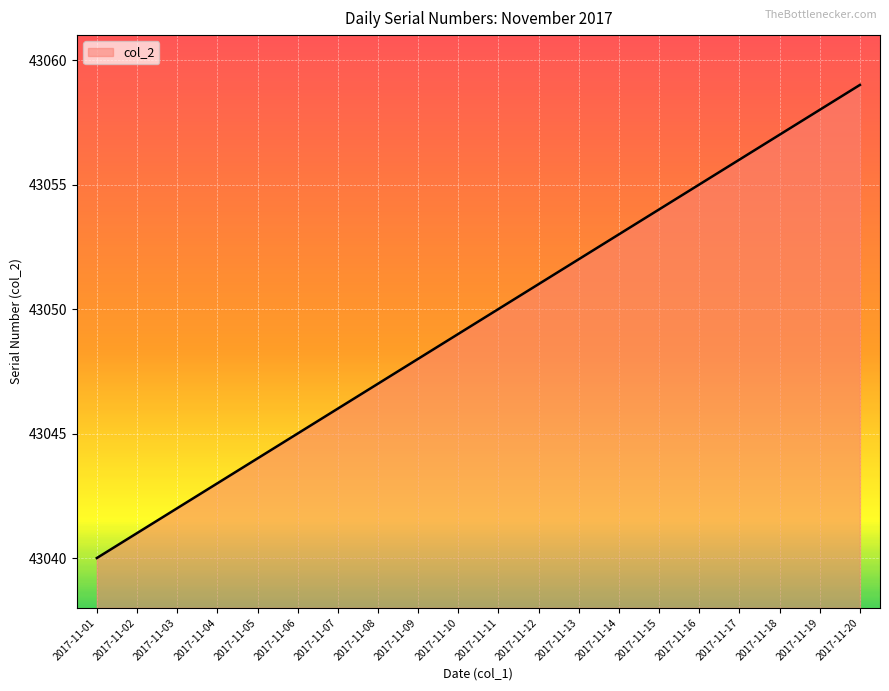

How many lines are shown in the chart?

1